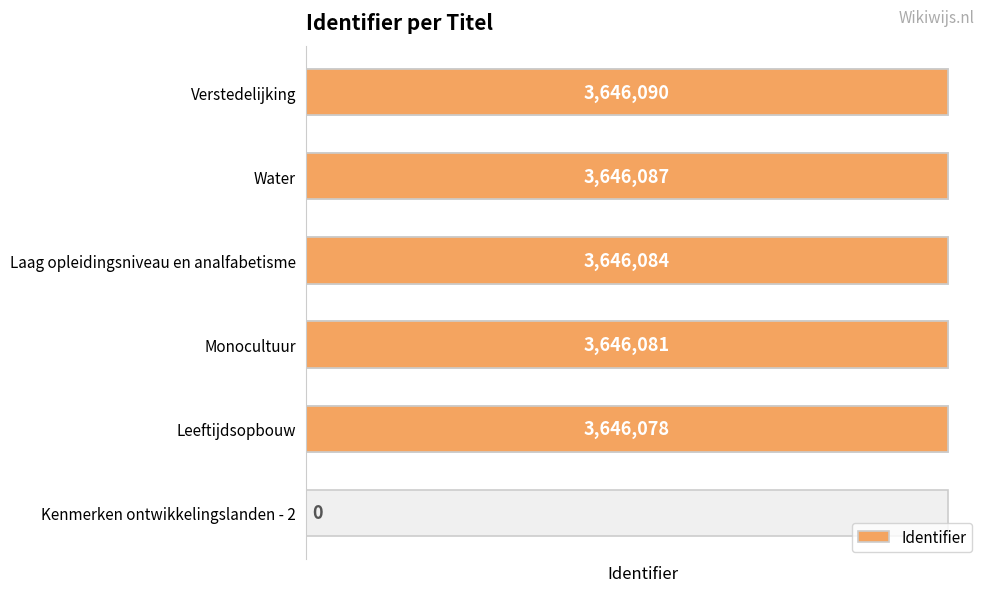

Approximately how many times larger is the value at Laag opleidingsniveau en analfabetisme compared to Verstedelijking?

1.0